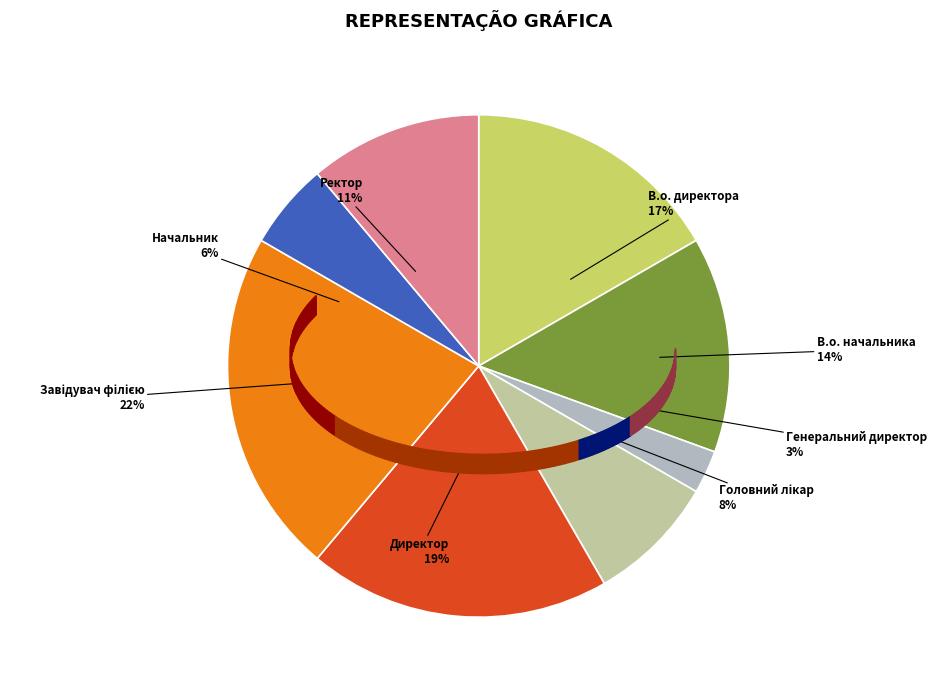

True or false: В.о. начальника accounts for 3% of the total.

False